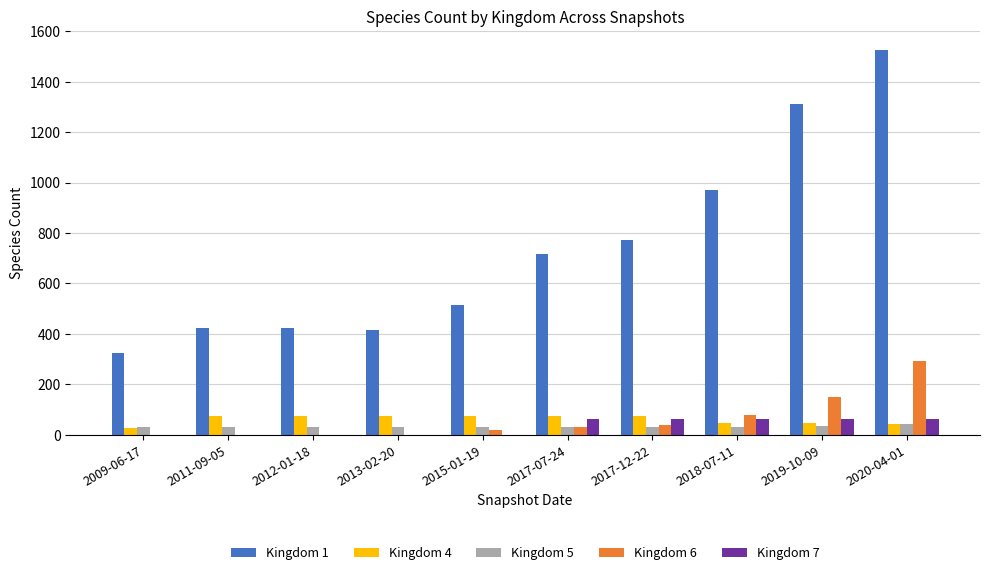

The value of Kingdom 1 at 2009-06-17 is 99. True or false?

False